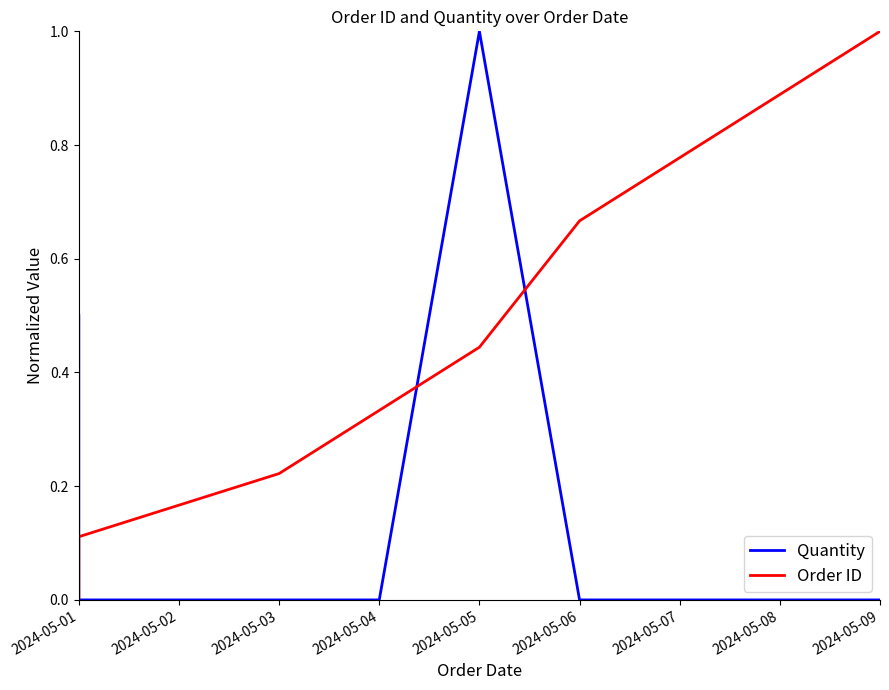

How many data points does each series have?

7